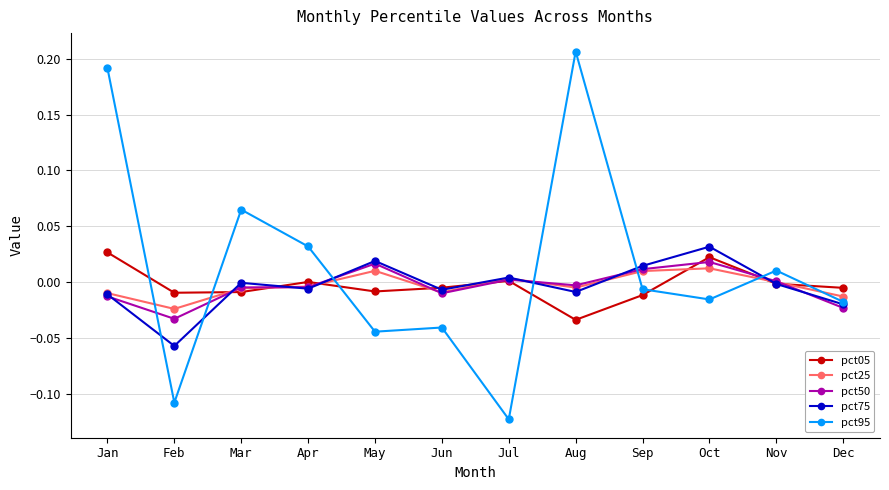

At which label is pct25 closest to 0?

Nov